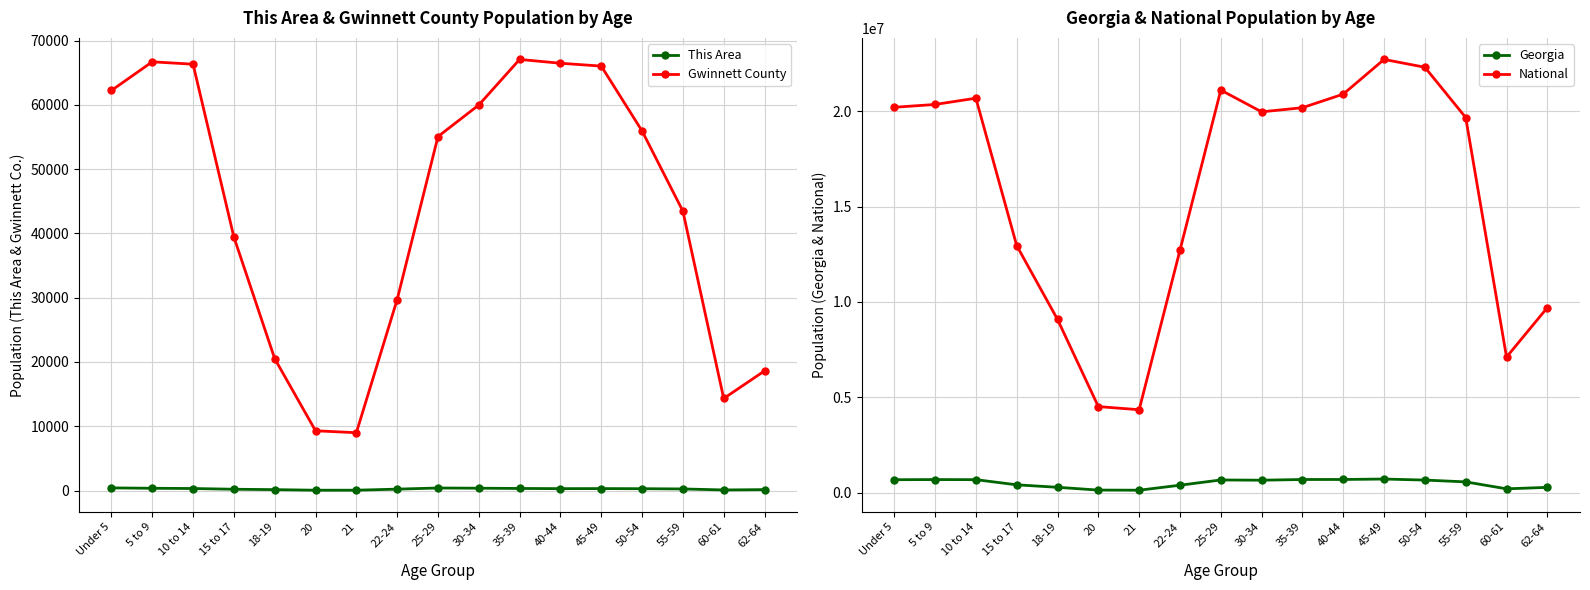

Which has a higher value, 5 to 9 or 35-39?

5 to 9